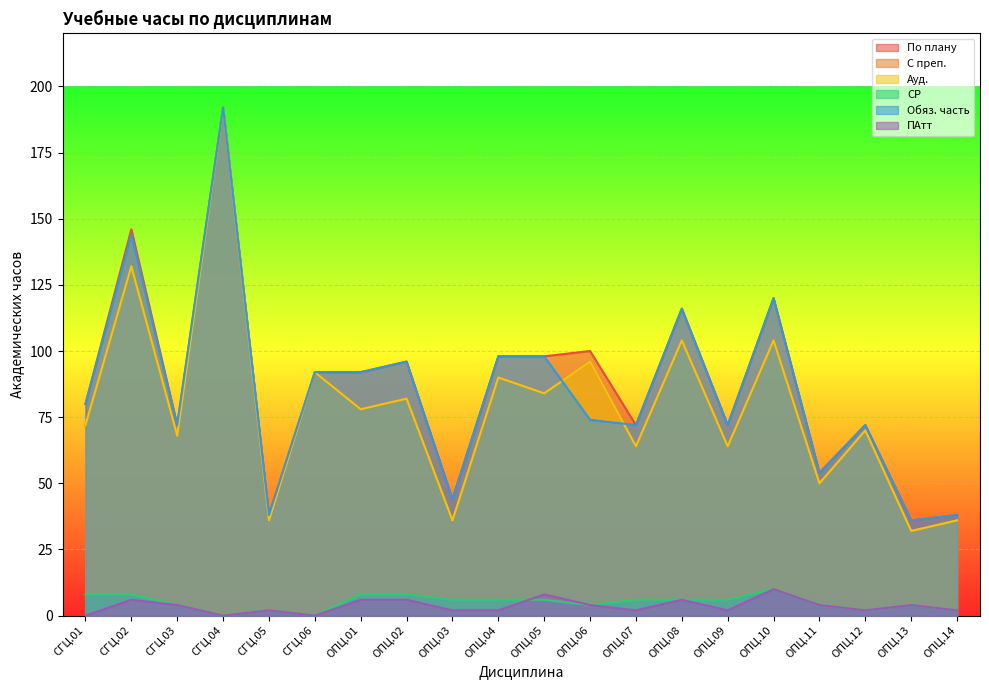

True or false: ПАтт has a value of 4 at СГЦ.06.

False